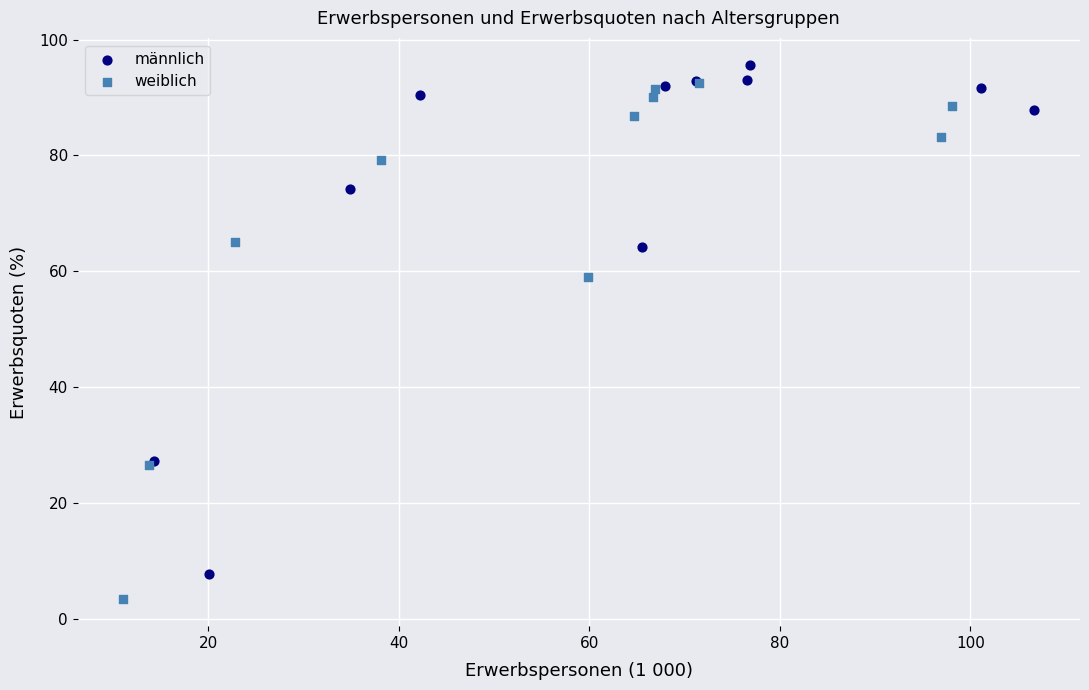

Which series reaches the minimum Y coordinate?

weiblich